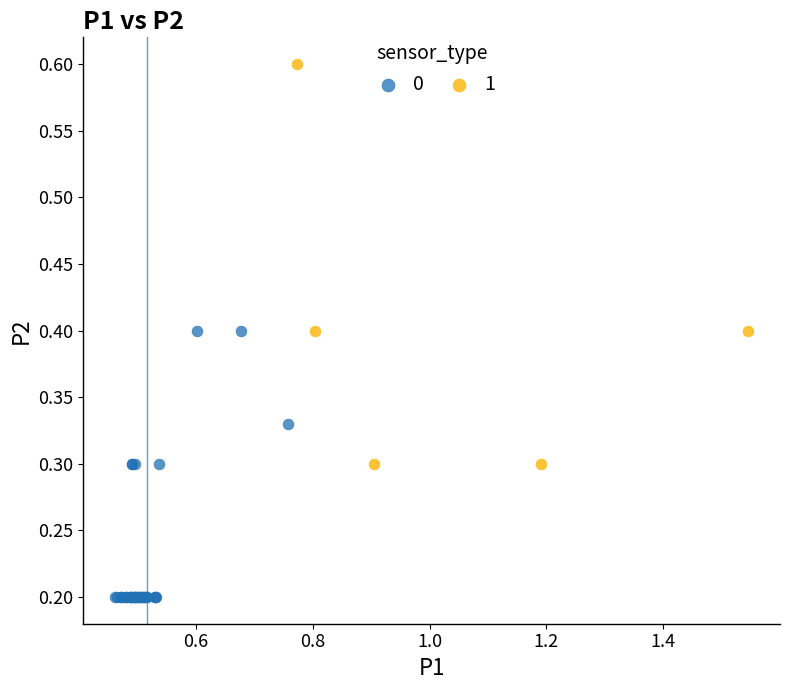

Which series has the largest Y range (max minus min)?

1